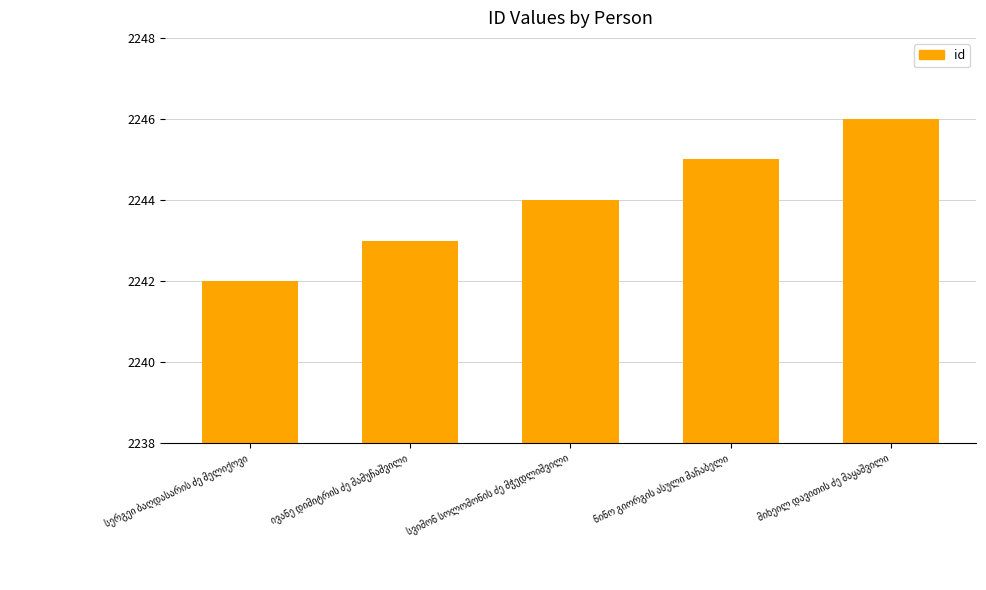

What is the average value?

2244